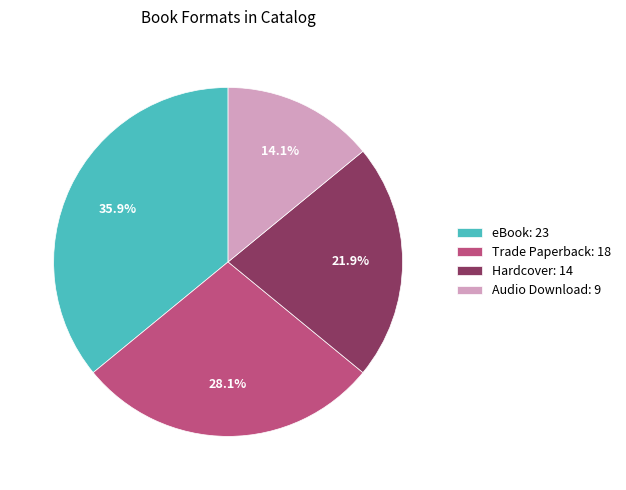

Is eBook the majority of the pie?

No